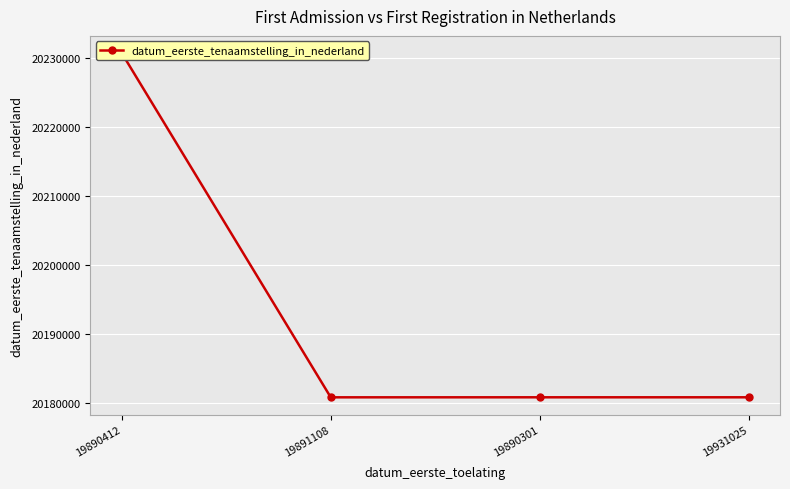

True or false: the data has more than 2 interior local peaks.

False